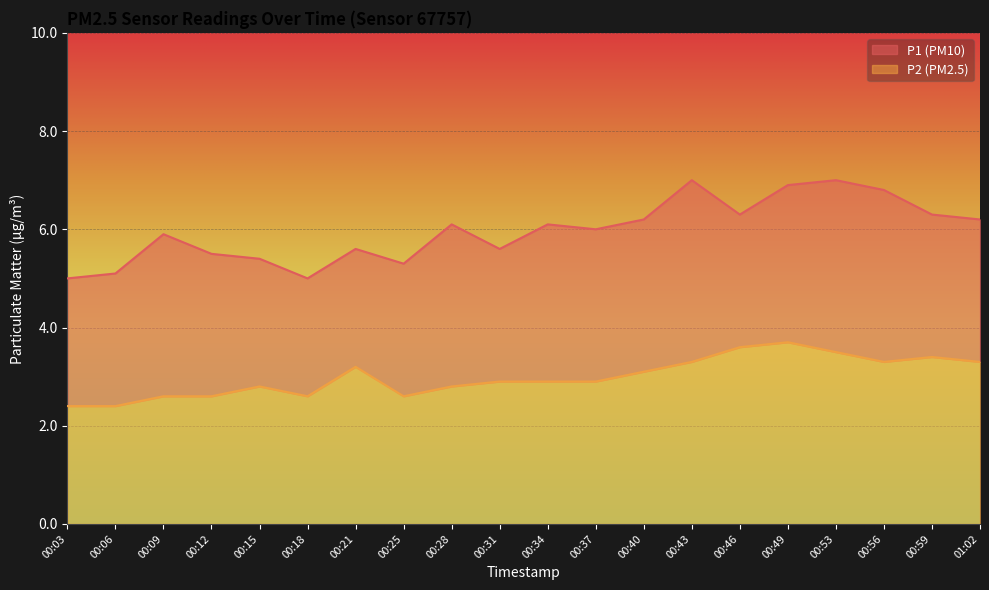

What are all the series names shown in the legend?

P1, P2